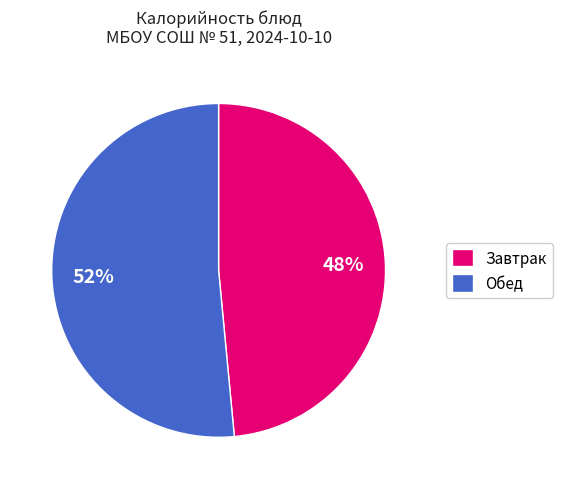

Is it true that Завтрак is 38% of the pie?

False